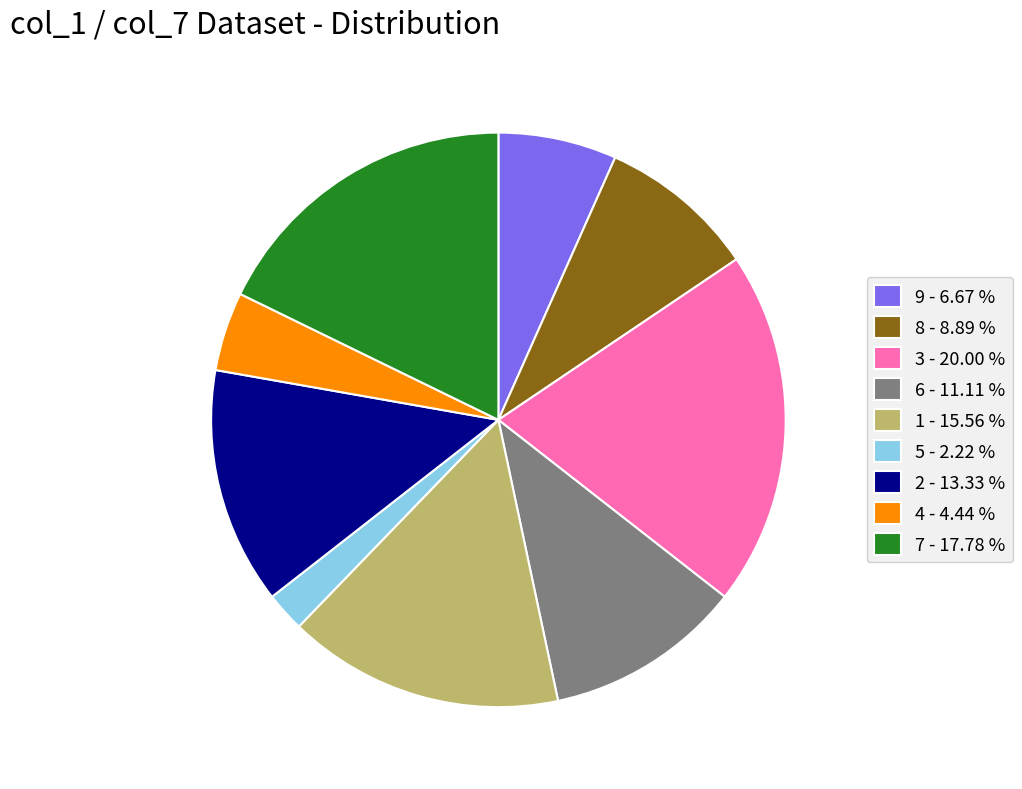

What is the largest slice in the pie chart?

3 - 20.00 %